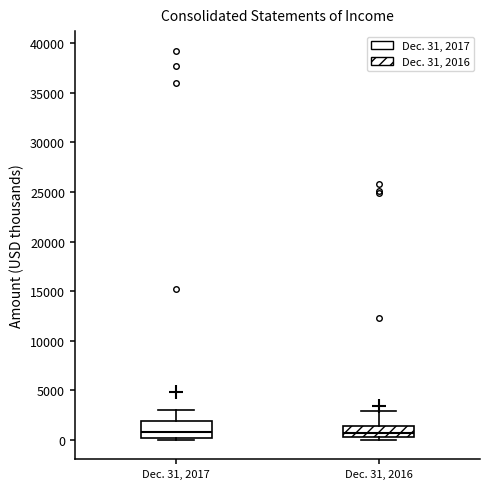

Where is the lower edge of the box for Dec. 31, 2016 on the y-axis? The values are not printed on the chart, so give them approximately, as read against the axis.

500